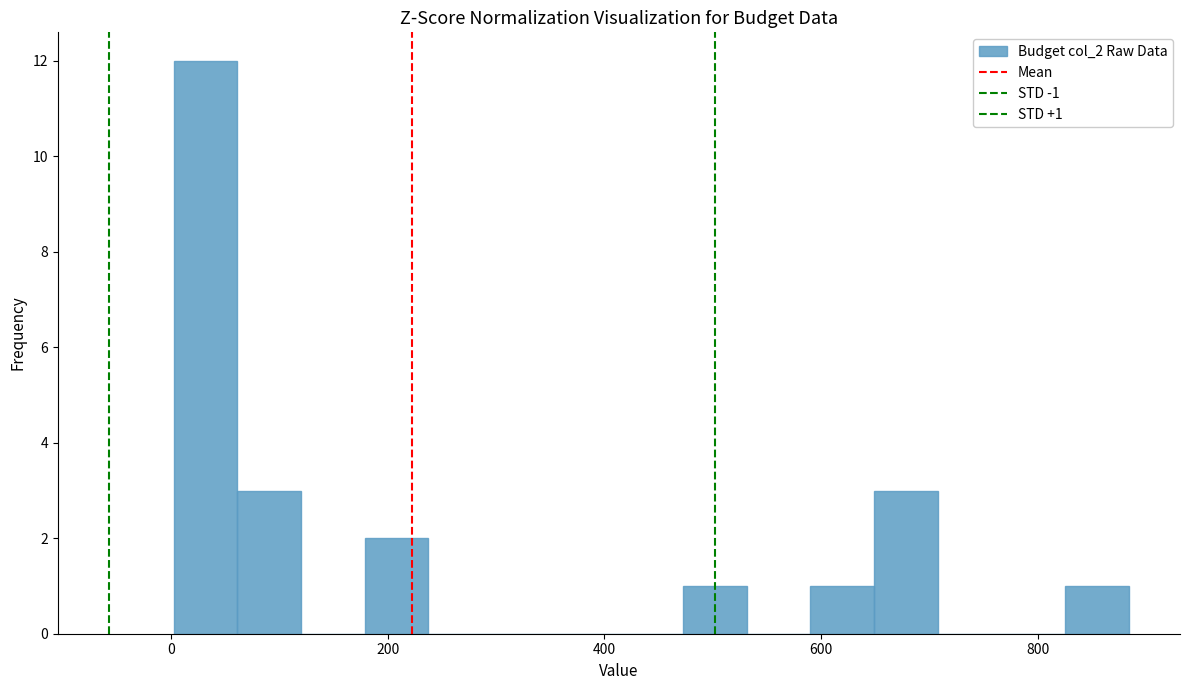

Read against the x-axis, roughly where is the centre of the tallest bar?

40